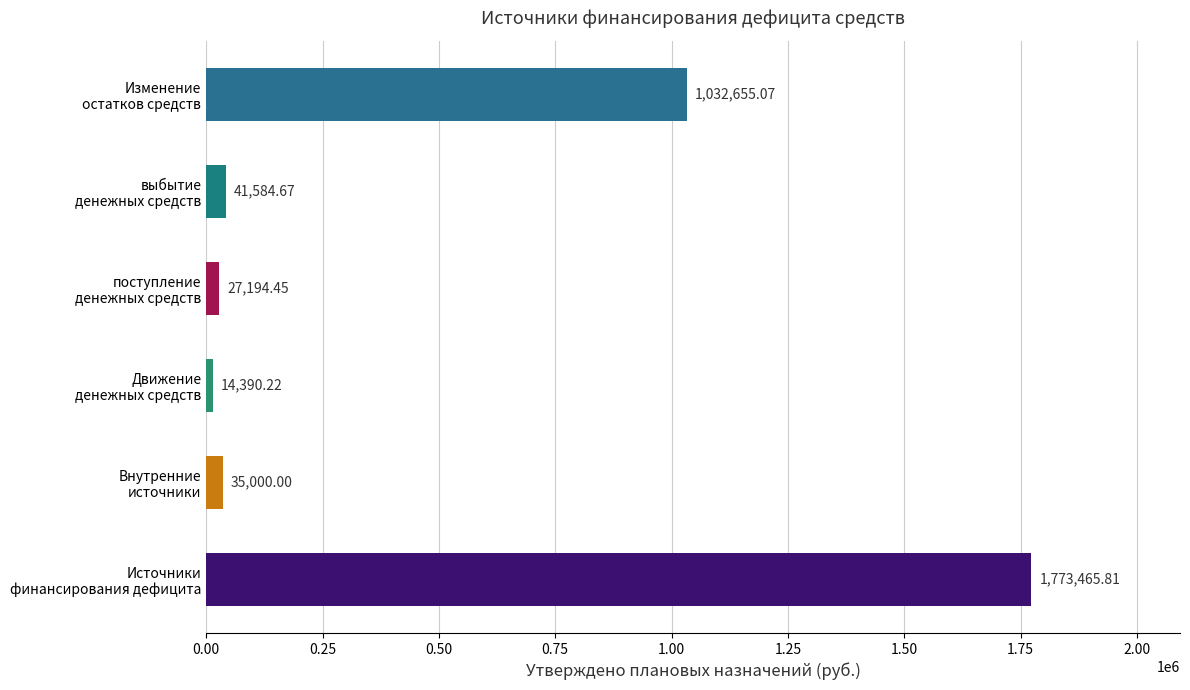

What is the difference between the maximum and second lowest values?

1746271.4